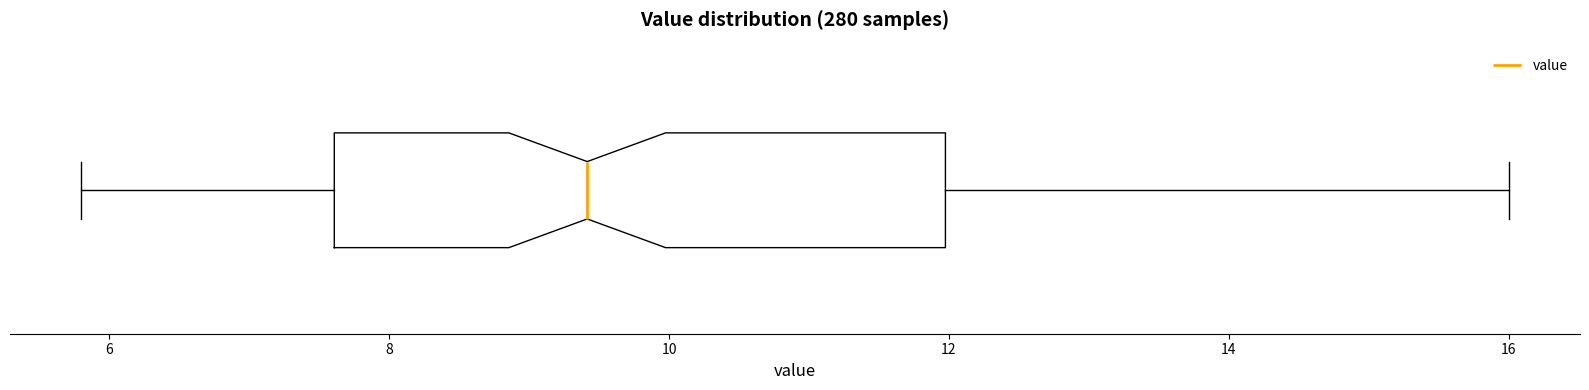

Where is the right edge of the box on the x-axis? The values are not printed on the chart, so give them approximately, as read against the axis.

12.0